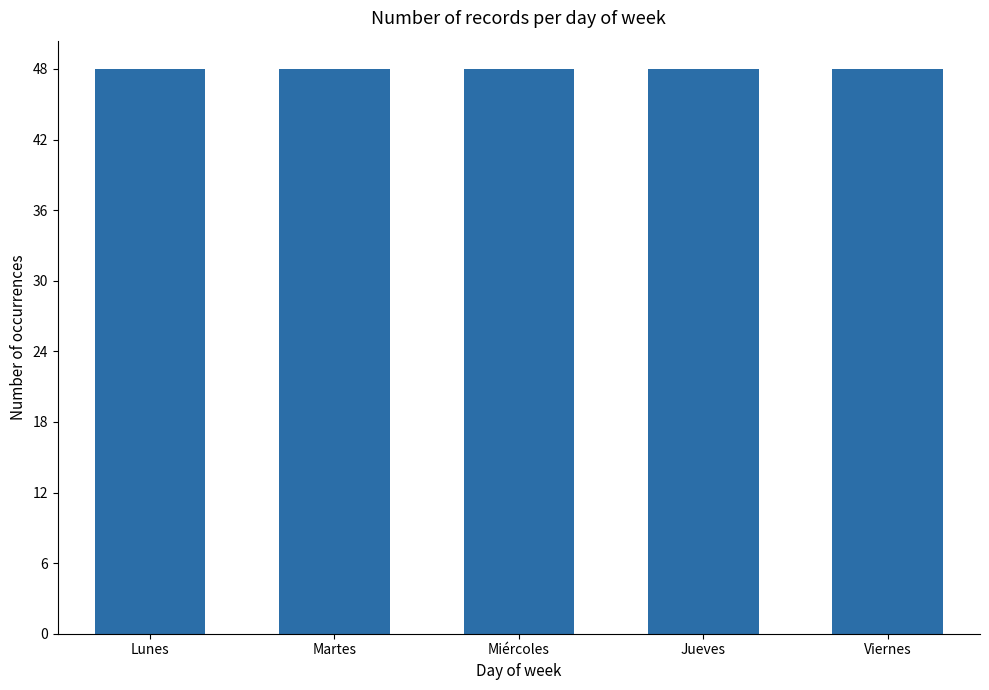

What is the label of the 3rd bar from the left?

Miércoles